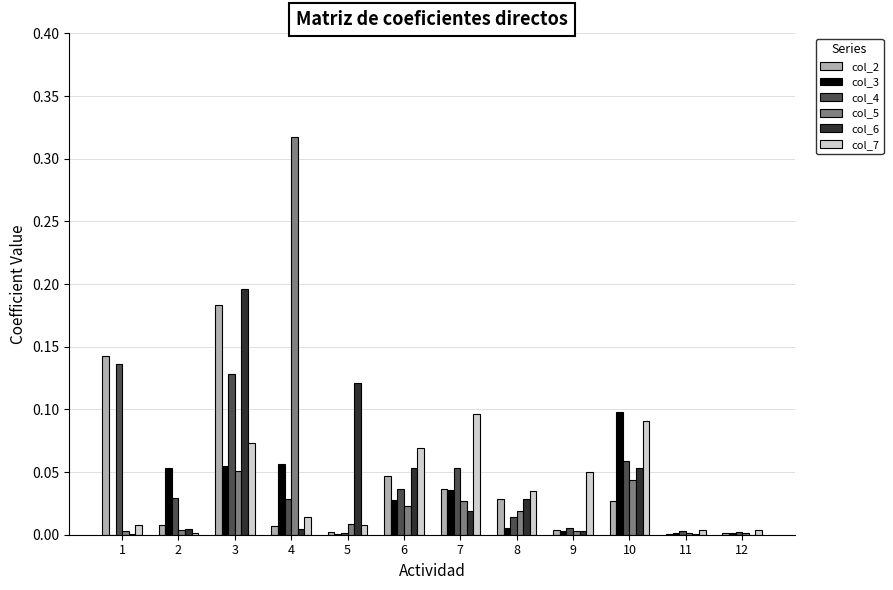

At which category does the chart reach its peak across all series?

4